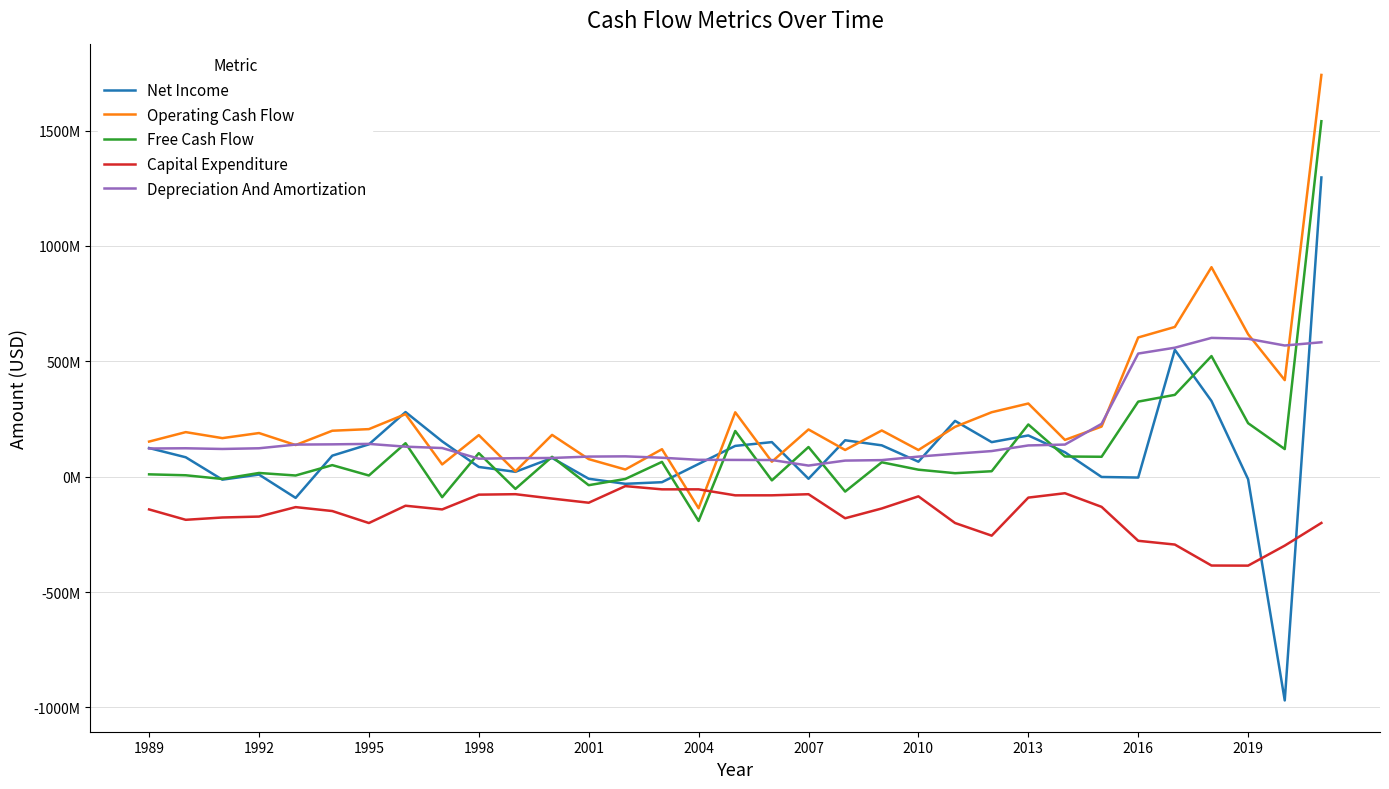

Does the chart have visible grid lines?

Yes